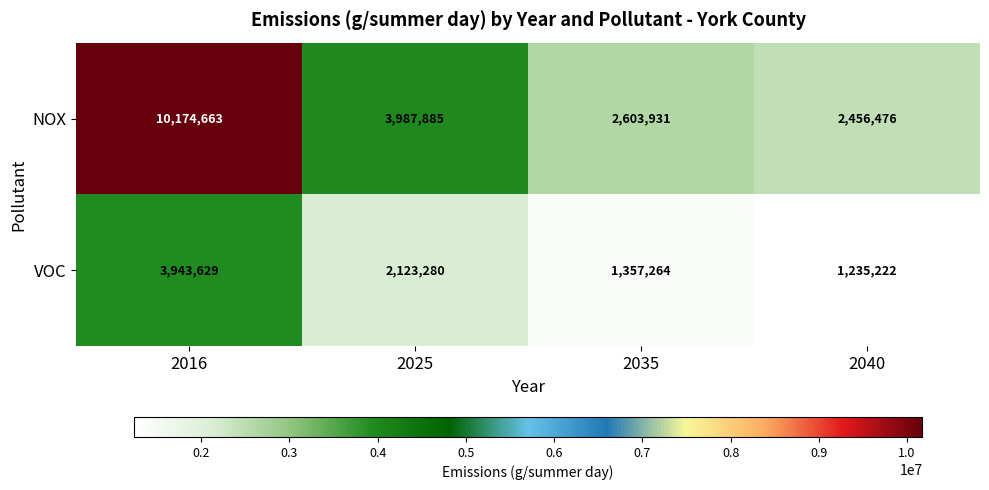

What is the difference between the second highest and second lowest values in the VOC series?

766016